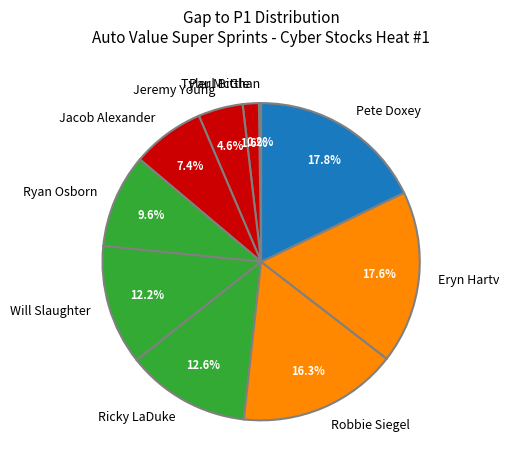

Does Jacob Alexander represent more than half of the total?

No